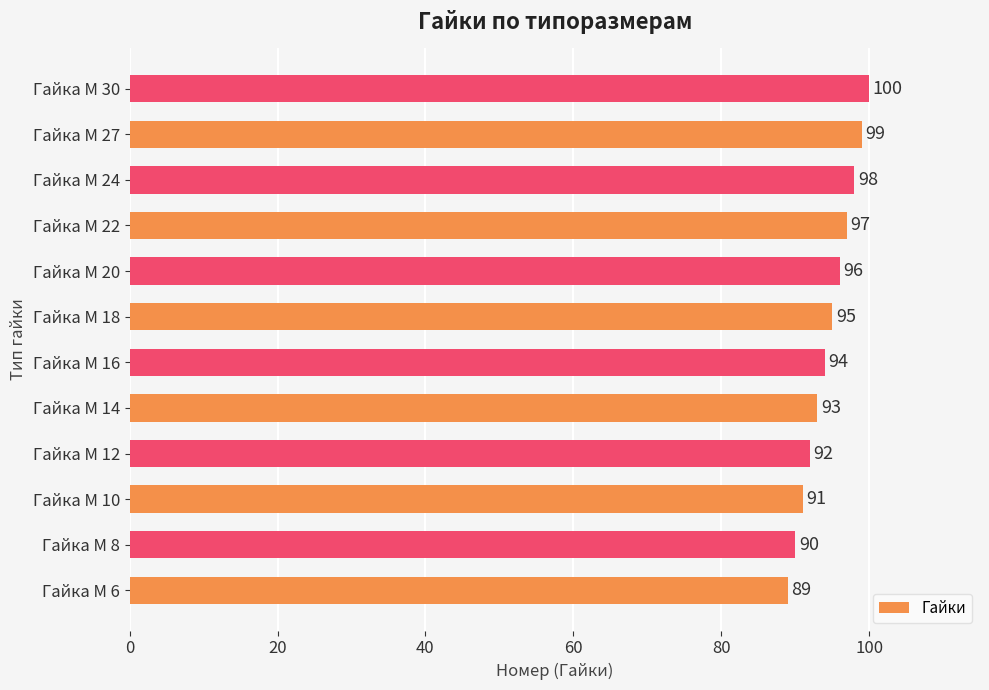

What is the maximum value shown in the chart?

100